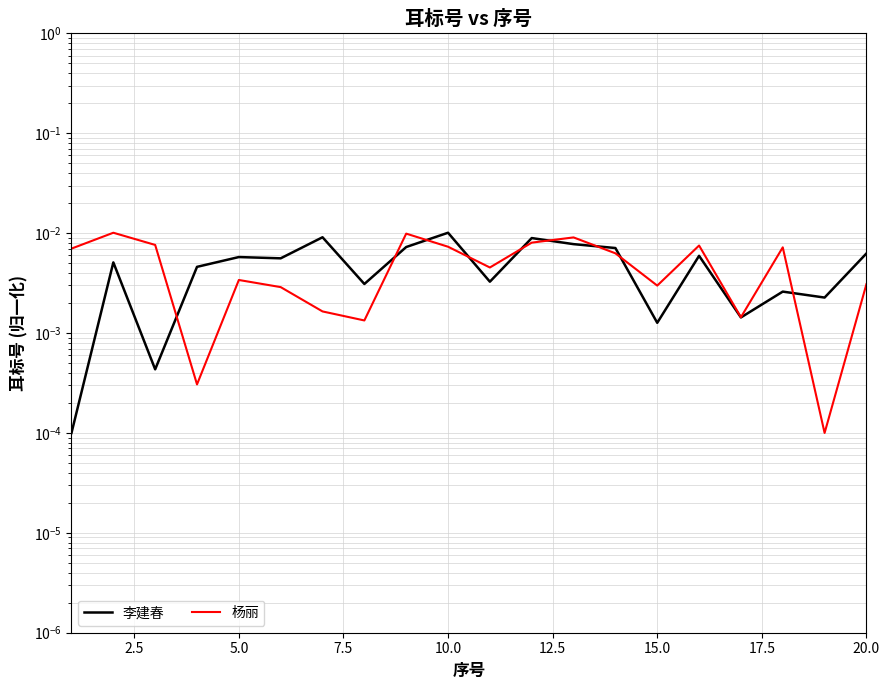

True or false: 李建春 has a value of 0.0 at 5.0.

True